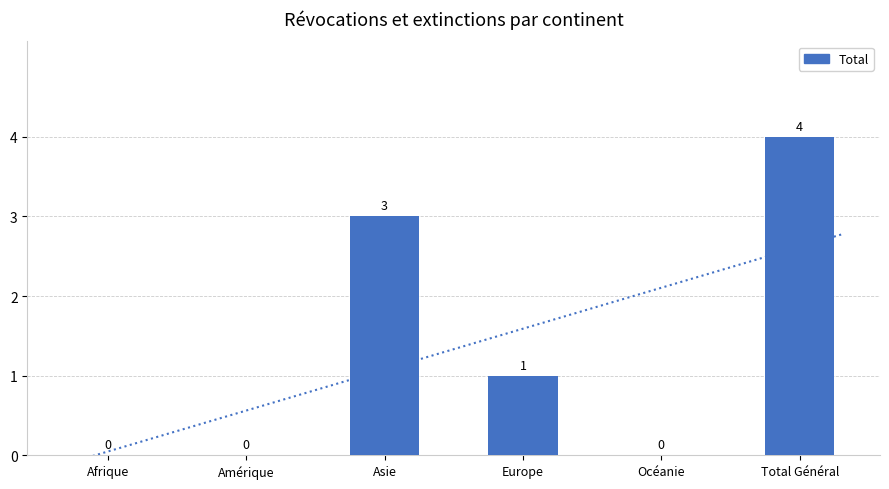

How many data points does each series have?

6